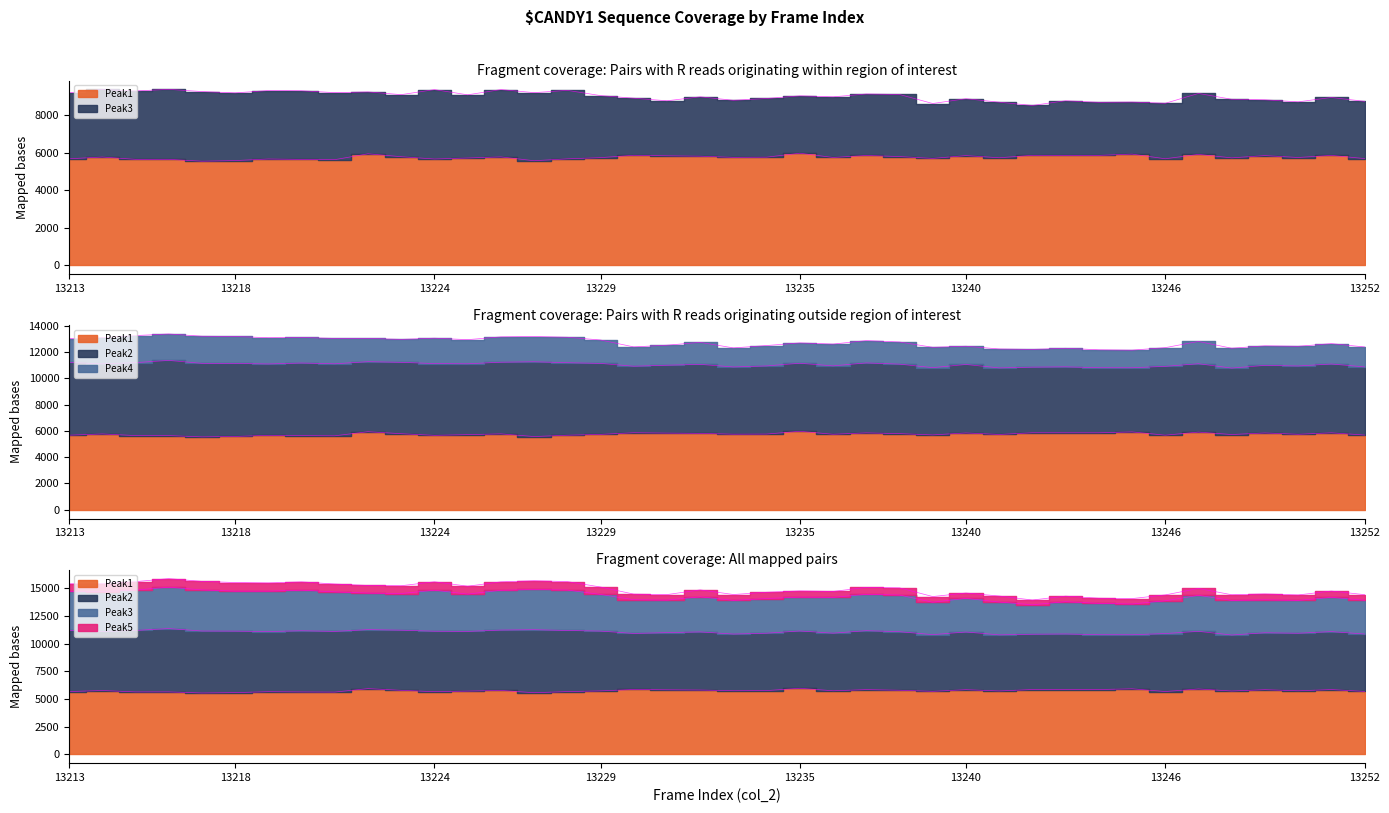

True or false: Peak2 and Peak6 cross at least once.

False